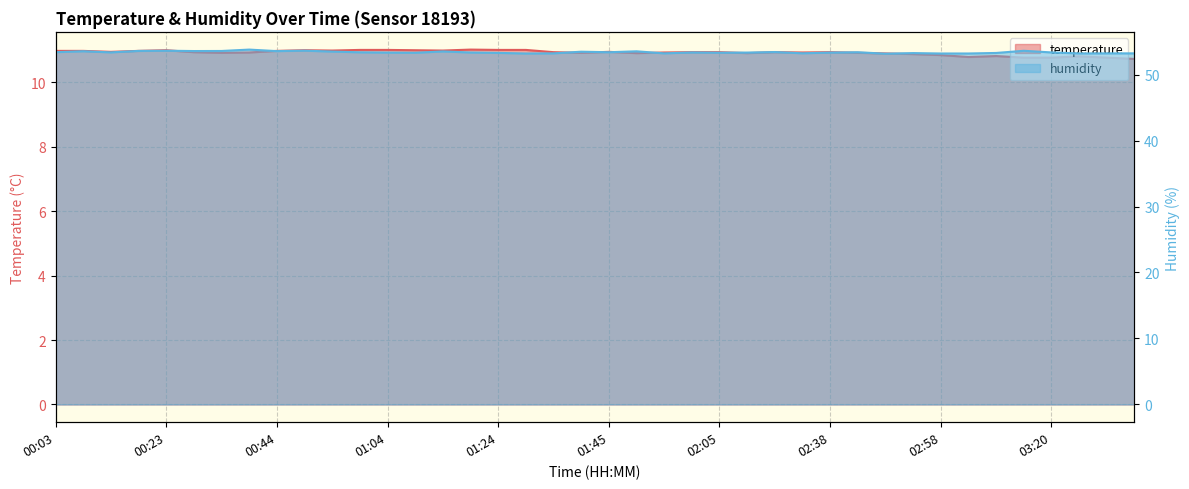

What is the spread (max minus min) of values at 25?

42.4